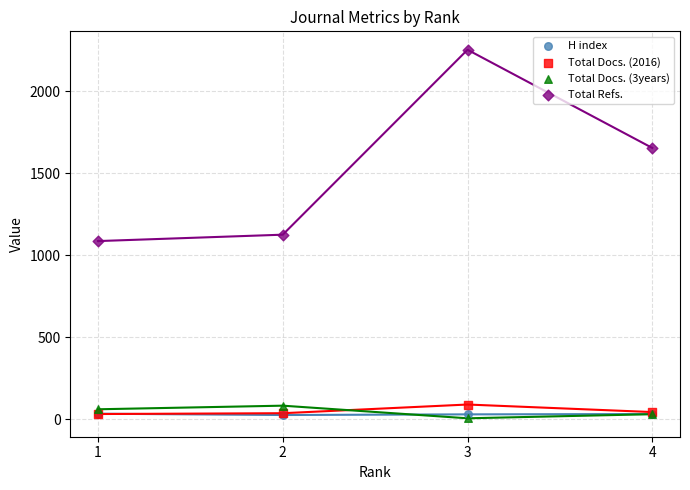

Which series contains the lowest Y value?

Total Docs. (3years)